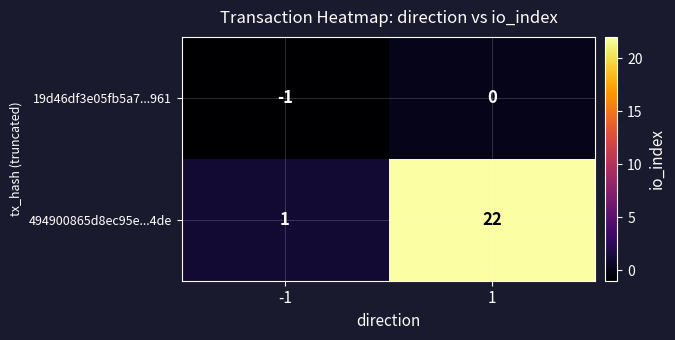

What is the difference between the highest and lowest values at 1?

22